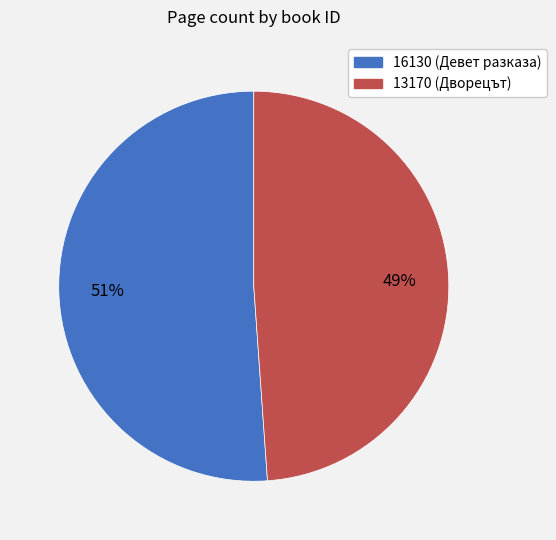

Does any single category account for the majority?

Yes